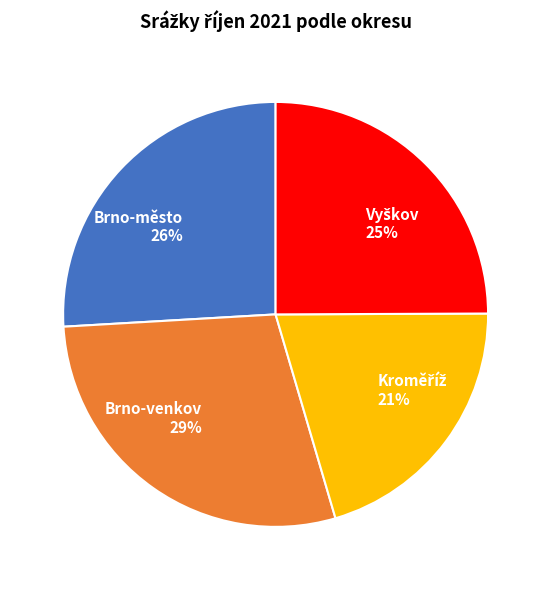

True or false: Brno-město accounts for 26% of the total.

True